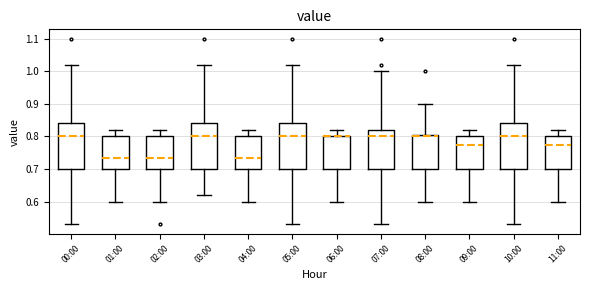

Reading left to right, read every box against the y-axis: the position of its median line, the range the box covers, and the ends of its whiskers. The values are not printed on the chart, so give them approximately, as read against the axis.

00:00: median 0.80, box 0.70 to 0.84, whiskers 0.53 to 1.02
01:00: median 0.74, box 0.70 to 0.80, whiskers 0.60 to 0.82
02:00: median 0.74, box 0.70 to 0.80, whiskers 0.60 to 0.82
03:00: median 0.80, box 0.70 to 0.84, whiskers 0.62 to 1.02
04:00: median 0.74, box 0.70 to 0.80, whiskers 0.60 to 0.82
05:00: median 0.80, box 0.70 to 0.84, whiskers 0.53 to 1.02
06:00: median 0.80 (drawn on the box's upper edge), box 0.70 to 0.80, whiskers 0.60 to 0.82
07:00: median 0.80, box 0.70 to 0.82, whiskers 0.53 to 1.00
08:00: median 0.80, box 0.70 to 0.81, whiskers 0.60 to 0.90
09:00: median 0.78, box 0.70 to 0.80, whiskers 0.60 to 0.82
10:00: median 0.80, box 0.70 to 0.84, whiskers 0.53 to 1.02
11:00: median 0.78, box 0.70 to 0.80, whiskers 0.60 to 0.82